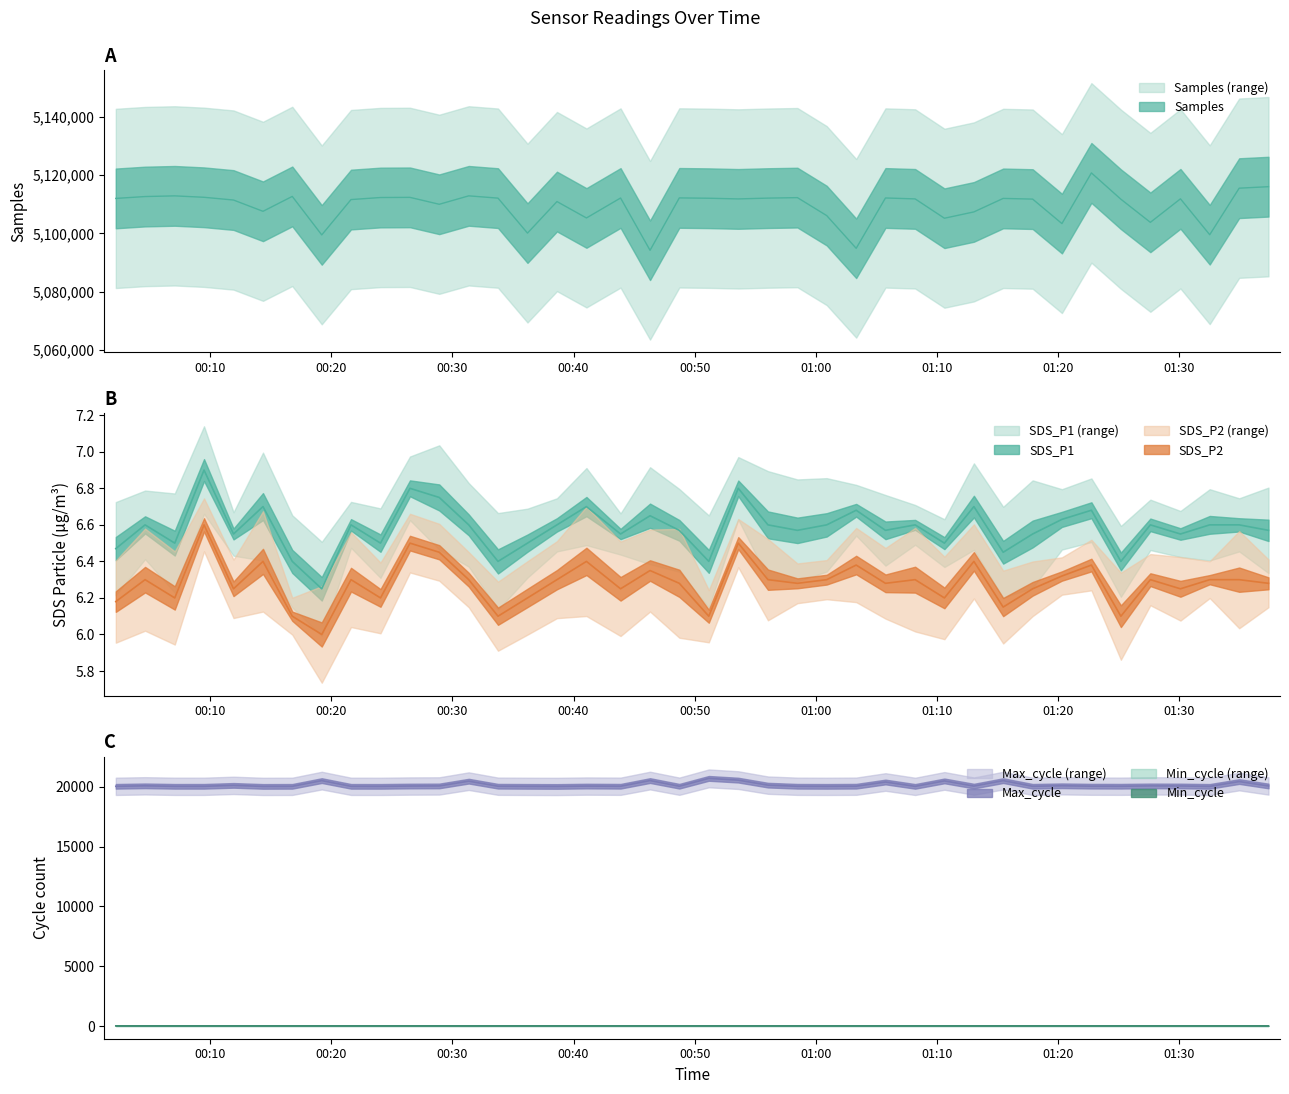

True or false: SDS_P1 and Samples intersect in this chart.

False